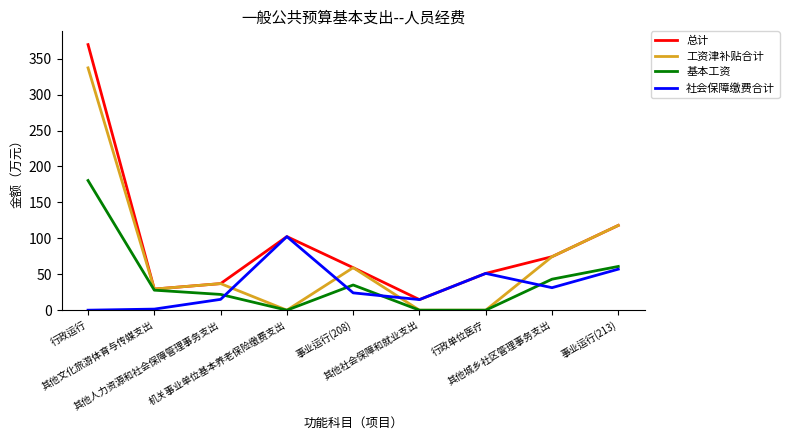

Rank the series by their maximum value, from highest to lowest.

总计, 工资津补贴合计, 基本工资, 社会保障缴费合计